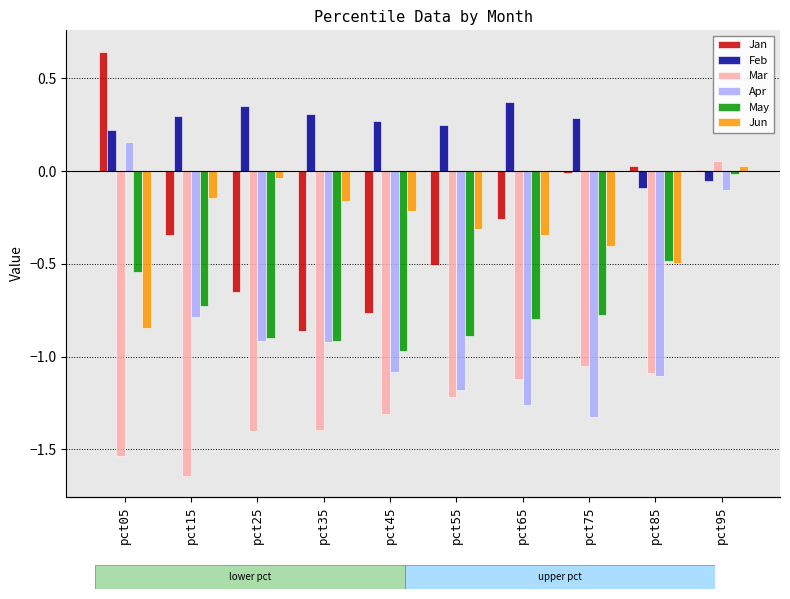

List the series in order of their peak value, highest first.

Jan, Feb, Apr, Mar, Jun, May